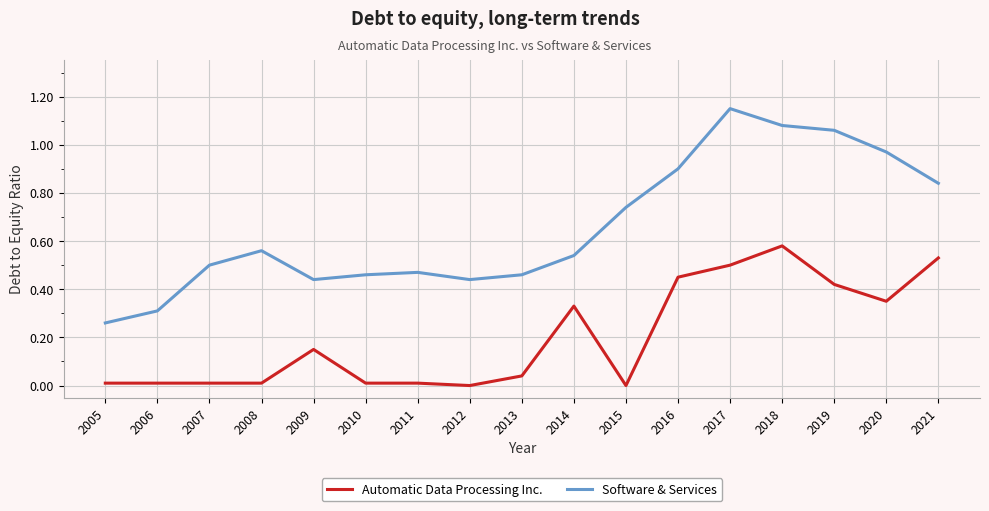

How many categories are shown in the chart?

17